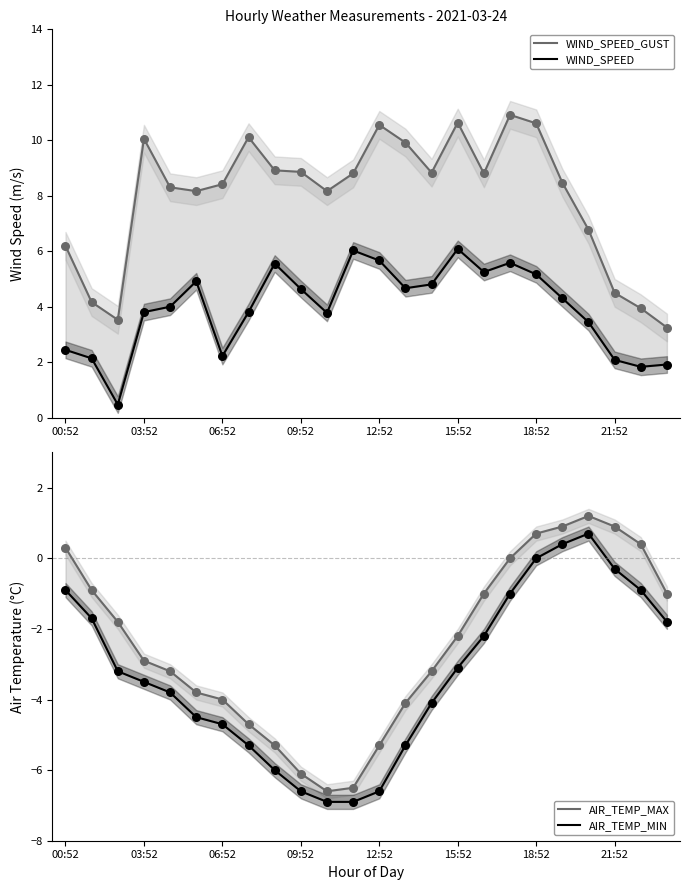

What are all the series names shown in the legend?

WIND_SPEED_GUST, WIND_SPEED, AIR_TEMP_MAX, AIR_TEMP_MIN